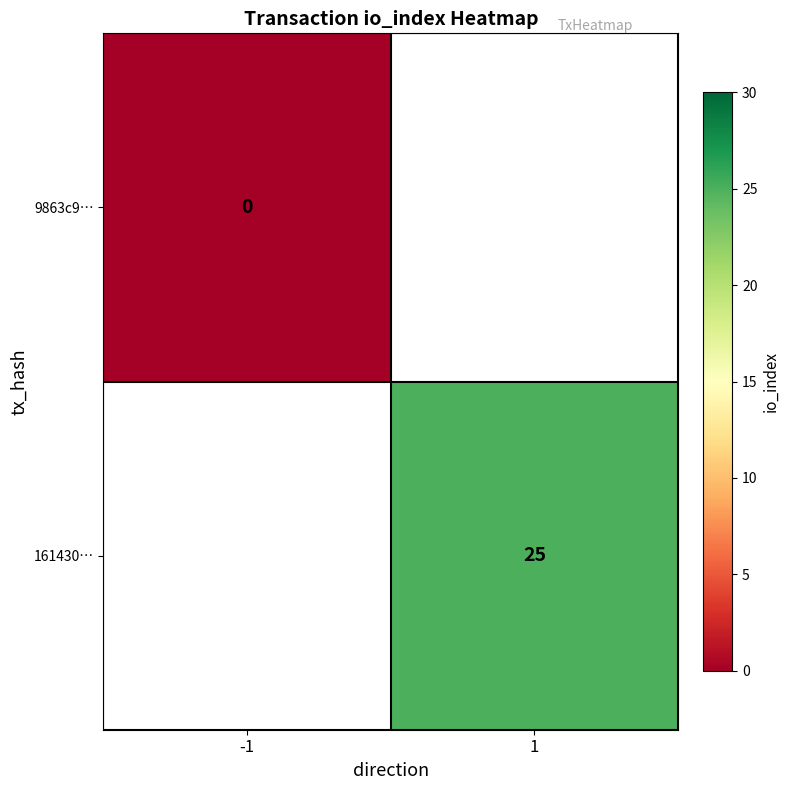

Is the value of 9863c9… at -1 greater than the value of 161430… at 1?

No